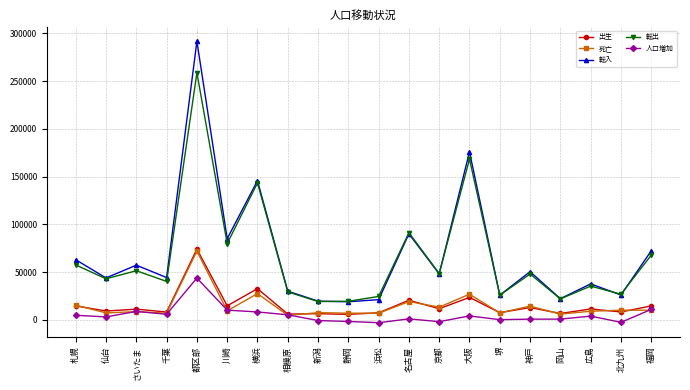

The value of 転出 at 新潟 is 4433. True or false?

False